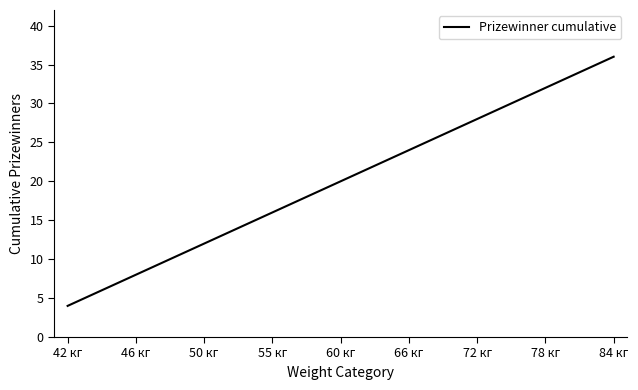

What position from the left is 72 кг?

7